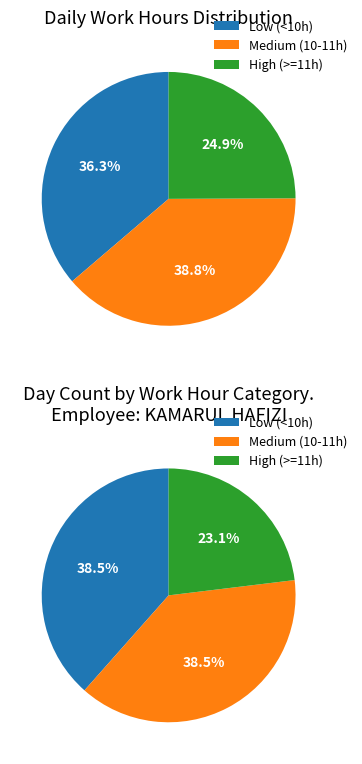

Does 24-Thu represent more than half of the total?

No